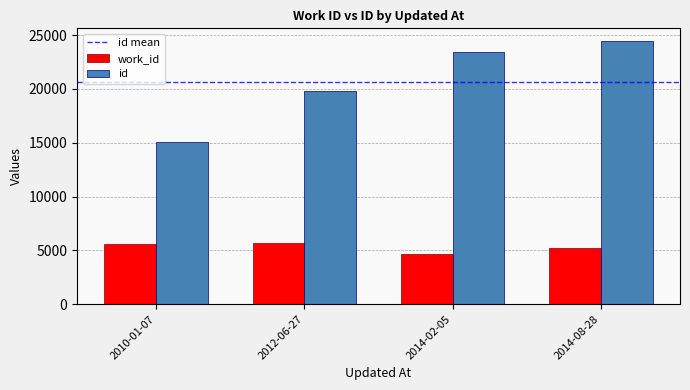

Does the chart contain any negative values?

No